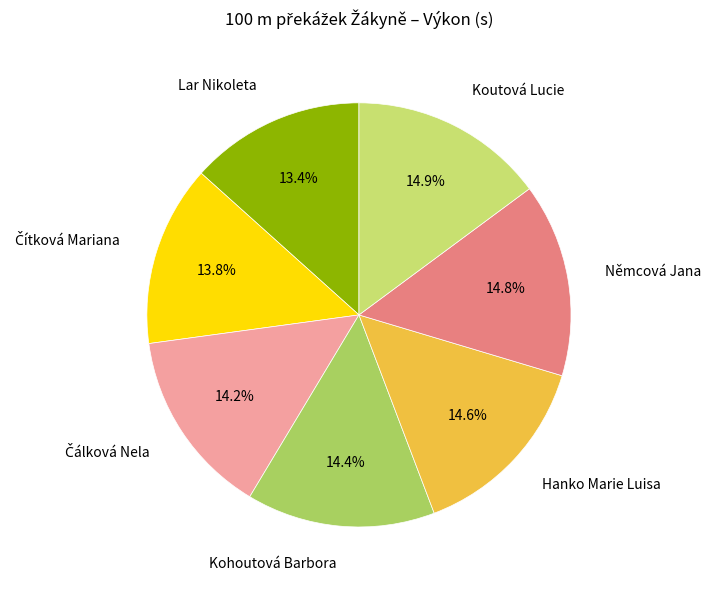

What portion of the pie excludes Kohoutová Barbora?

85.6%